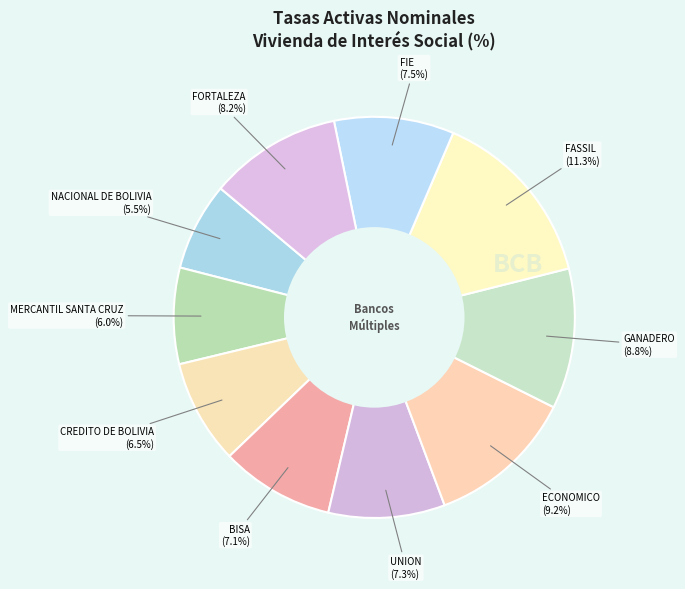

Combined, what portion of the pie is MERCANTIL SANTA CRUZ and FORTALEZA?

18.4%